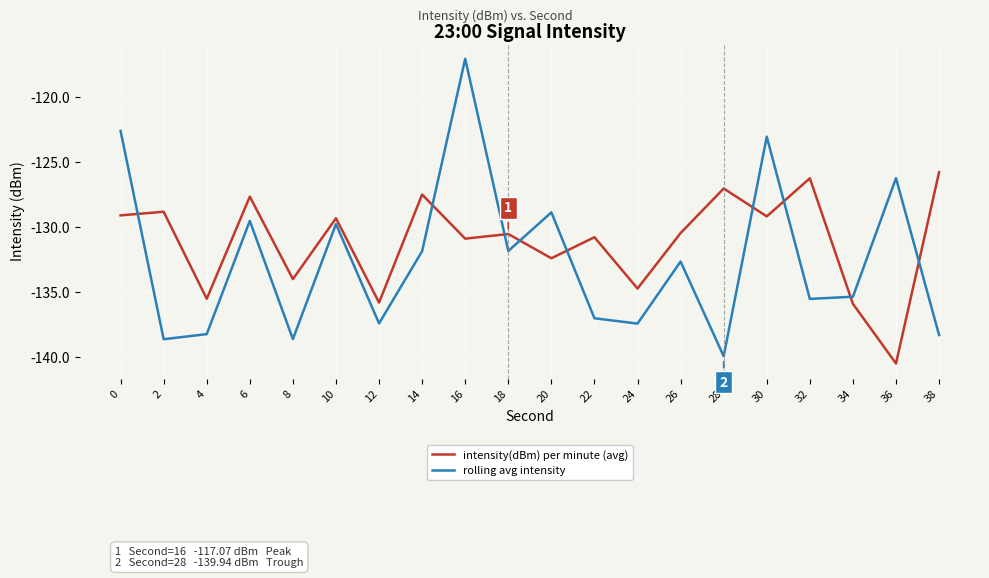

What are all the series names shown in the legend?

intensity(dBm) per minute (avg), rolling avg intensity